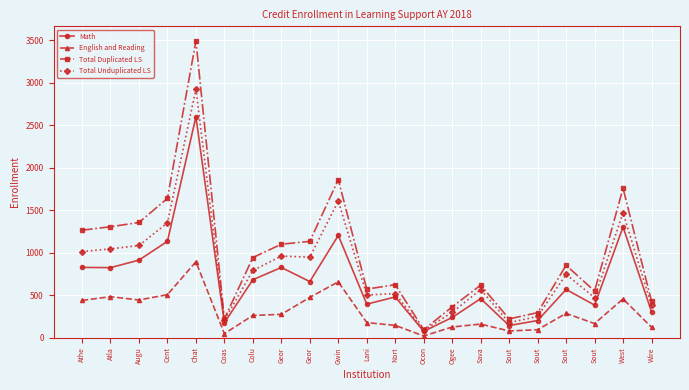

At how many categories does at least one series exceed 1203?

7